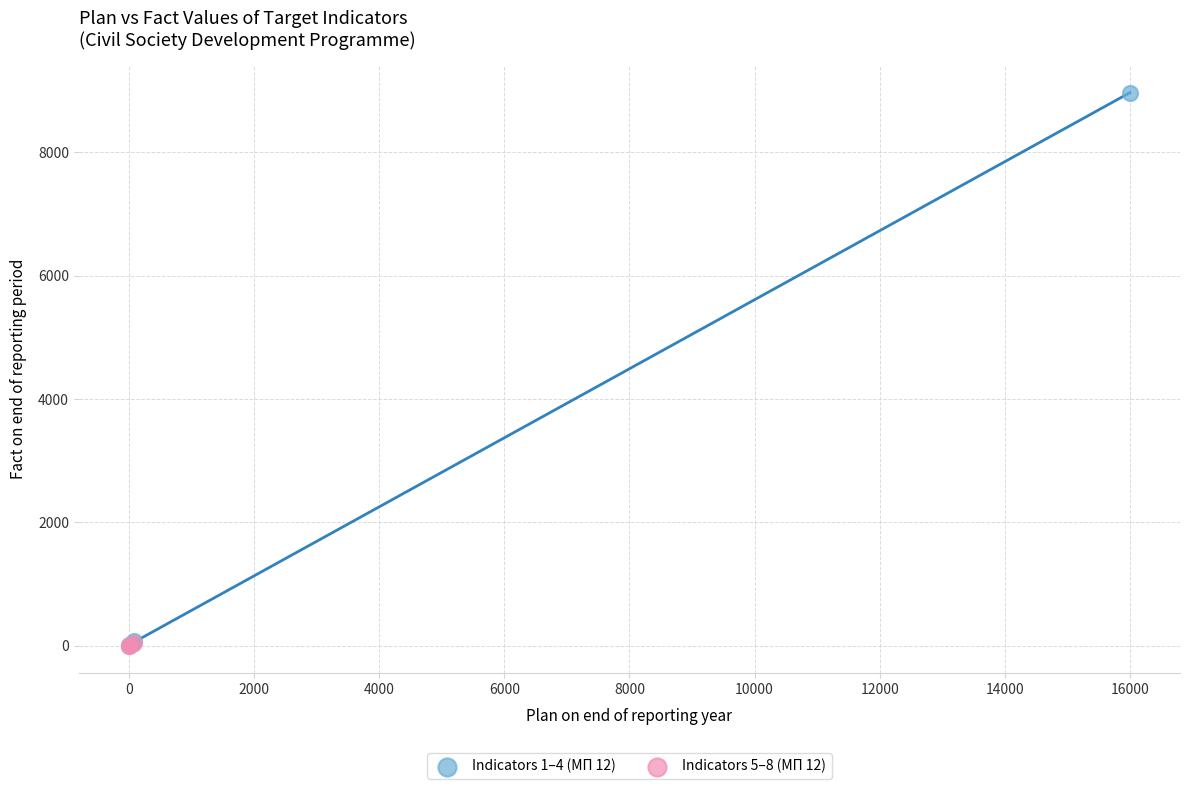

What are all the series names shown in the legend?

Indicators 1–4 (МП 12), Indicators 5–8 (МП 12)